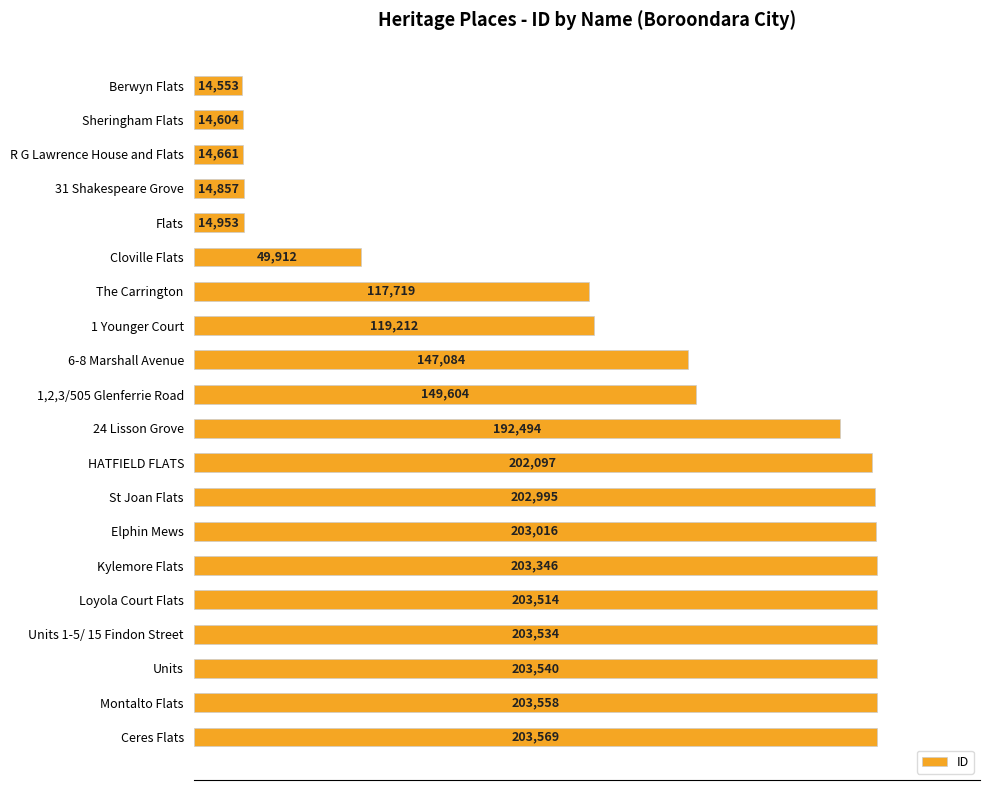

Where is the data nearest to the value 109061?

The Carrington